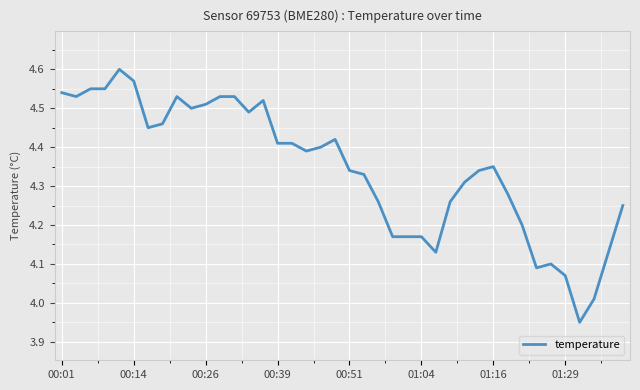

Does the chart have visible grid lines?

Yes